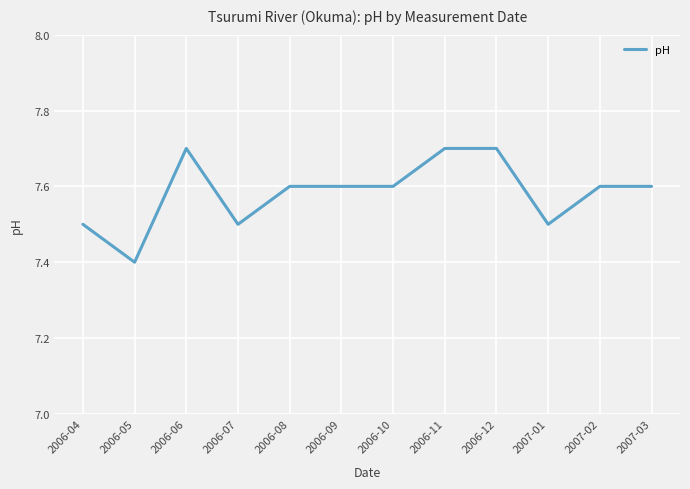

Approximately how many times larger is the value at 2006-06 compared to 2007-03?

1.0